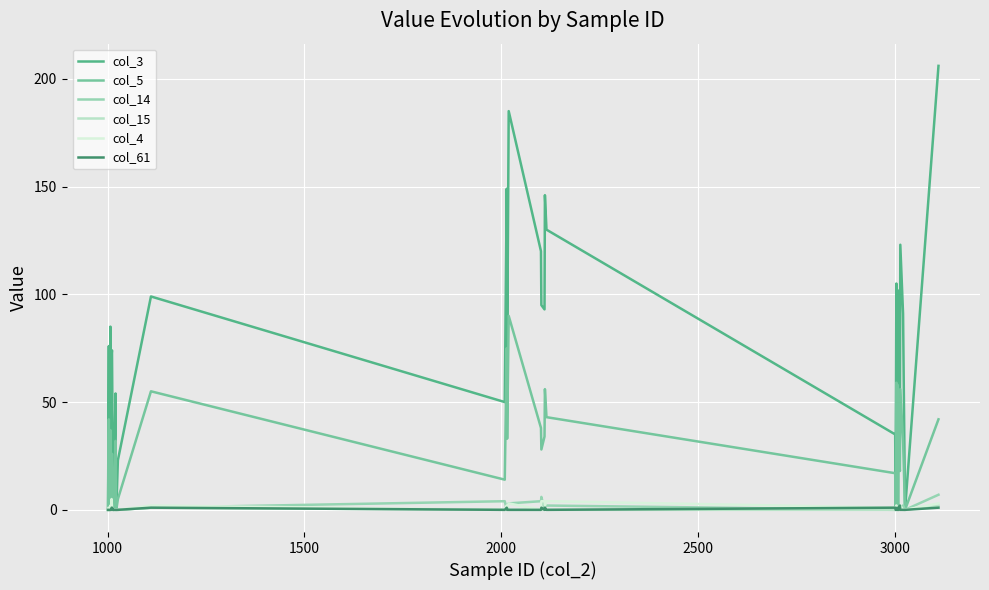

What are all the series names shown in the legend?

col_3, col_5, col_14, col_15, col_4, col_61